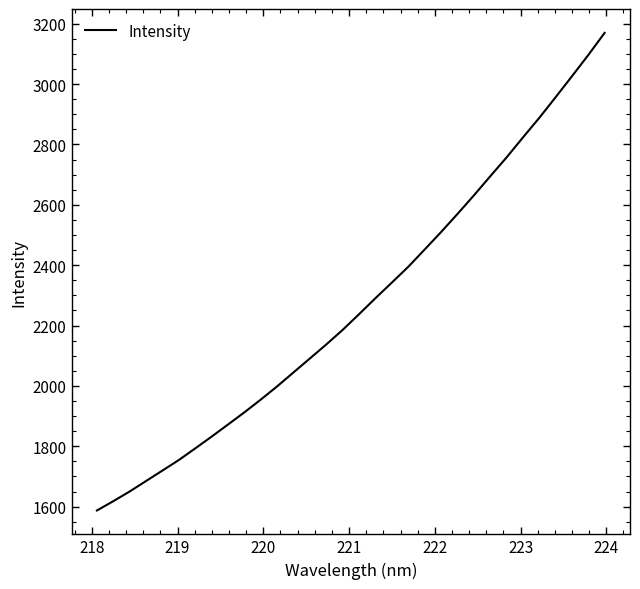

Reading right to left, transcribe all the data shown in this chart.

3169.7	3096.2	3025.7	2956.2	2887.7	2822.7	2756.6	2694.0	2630.5	2569.3	2509.4	2451.8	2394.6	2342.4	2290.8	2237.8	2185.9	2137.6	2091.2	2045.0	1998.7	1954.8	1912.6	1872.2	1832.1	1793.1	1754.5	1719.7	1685.0	1650.3	1618.1	1587.2